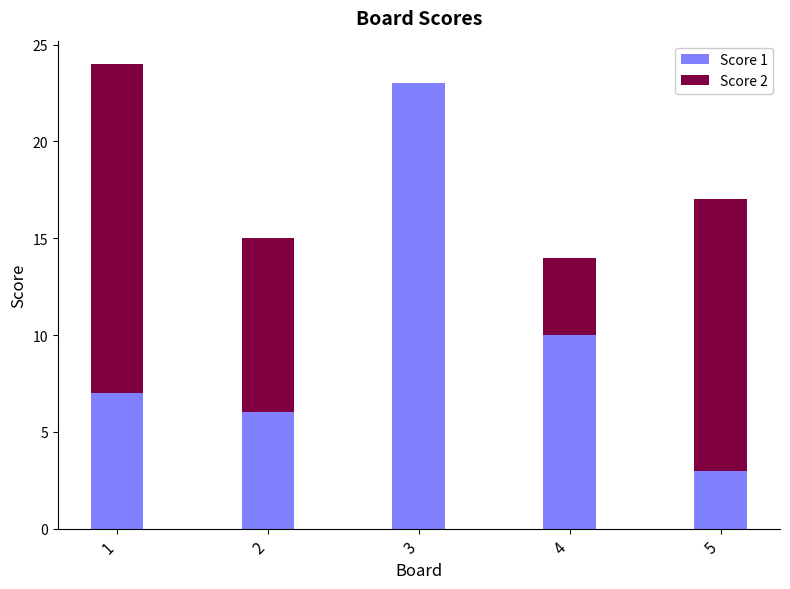

What is the sum of all Score 1 values?

49